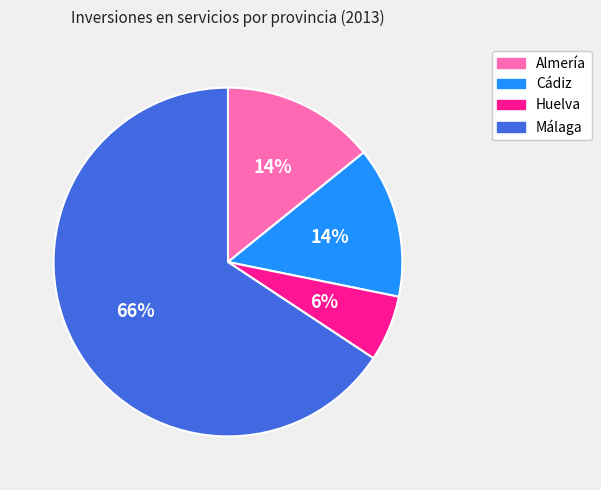

How many segments does this pie chart have?

4